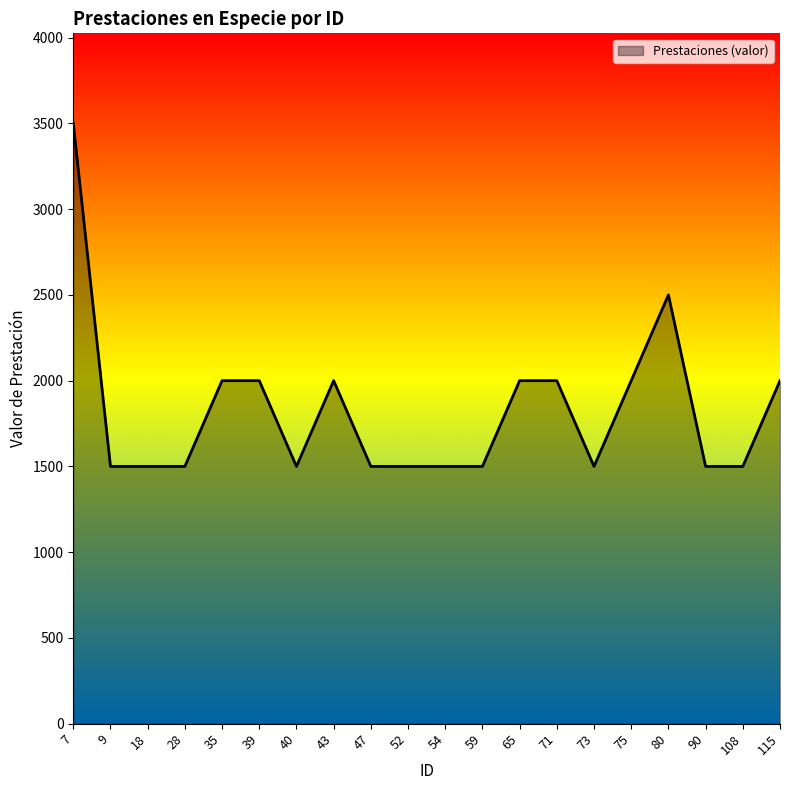

How many lines are shown in the chart?

1